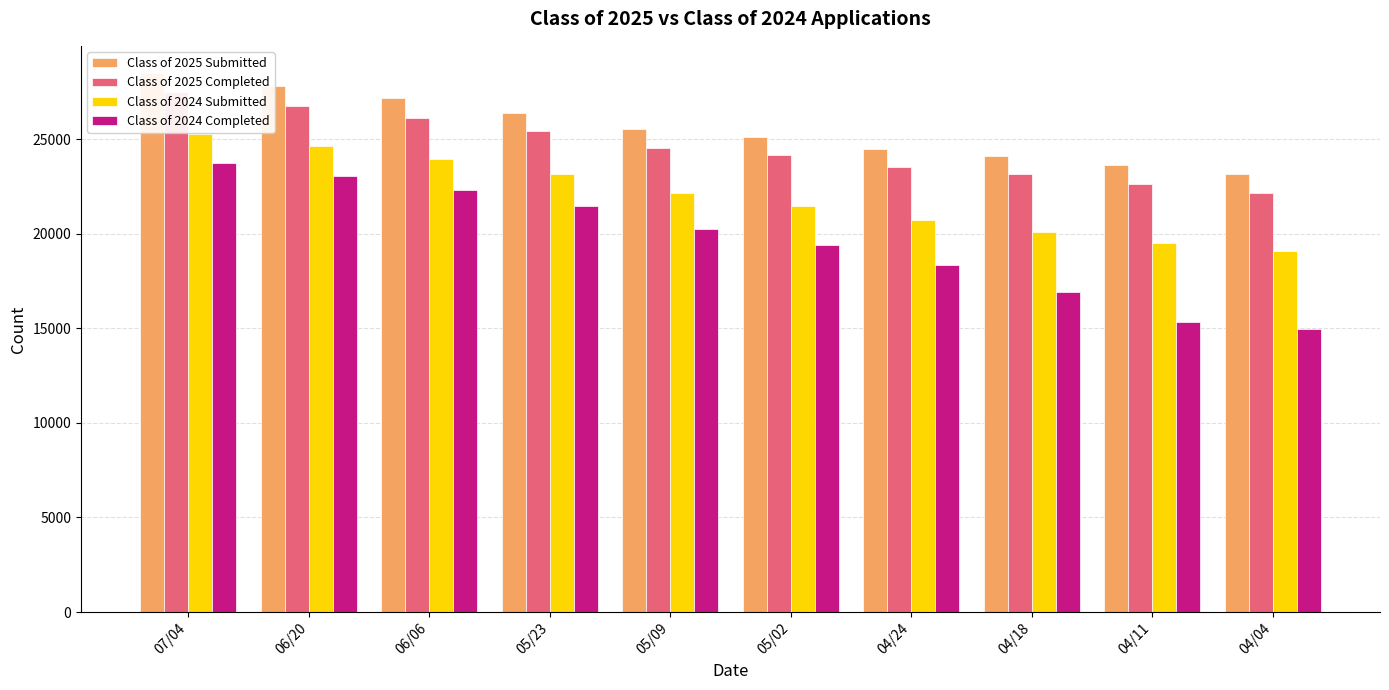

How many values in the Class of 2024 Completed series are below 20243?

5